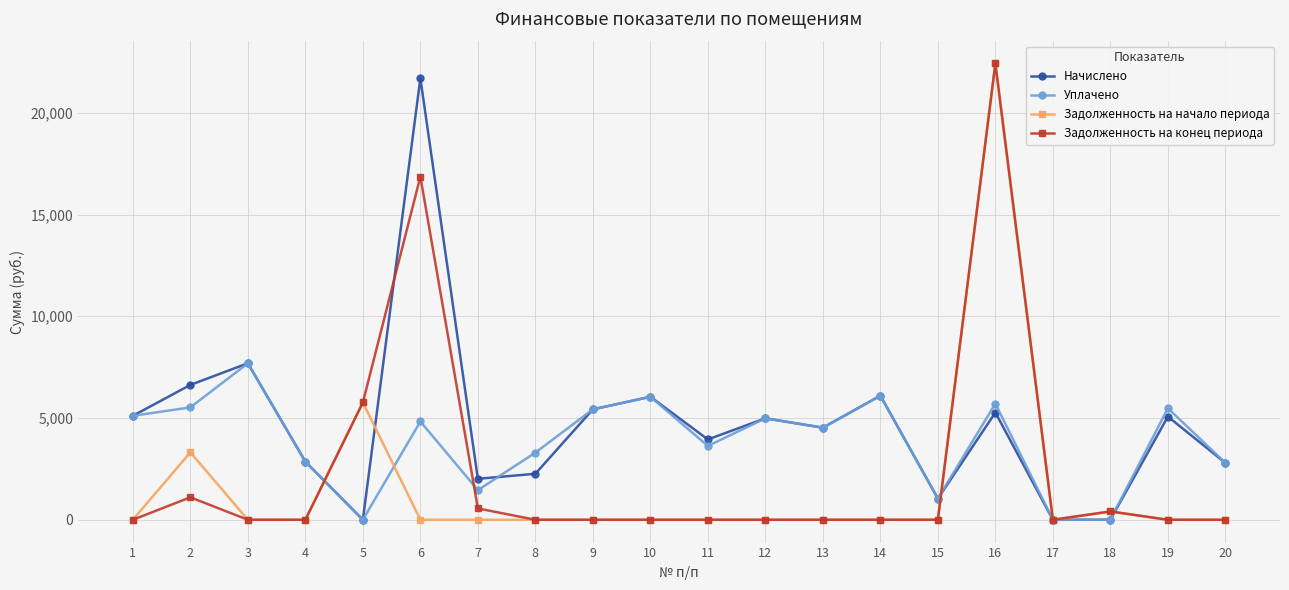

What is the difference between the highest and lowest values at 15?

1040.4